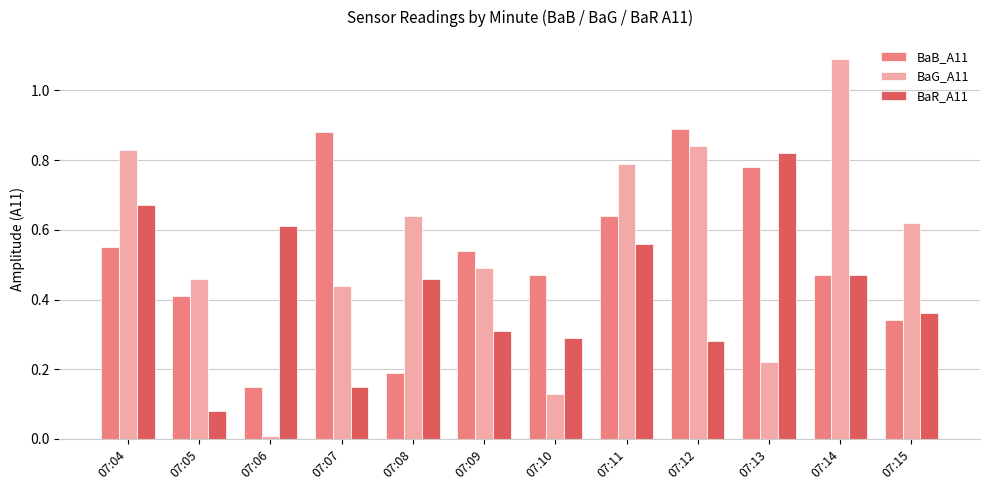

Rank the series by their average value, from highest to lowest.

BaG_A11, BaB_A11, BaR_A11